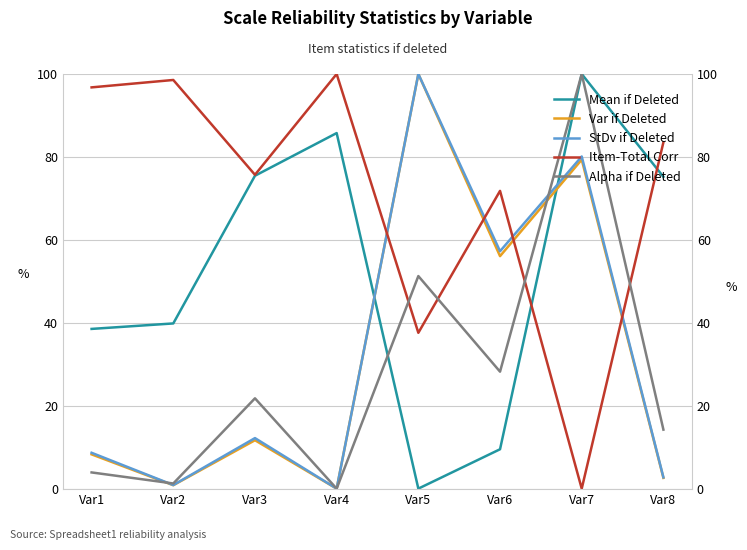

True or false: StDv if Deleted and Alpha if Deleted intersect in this chart.

True